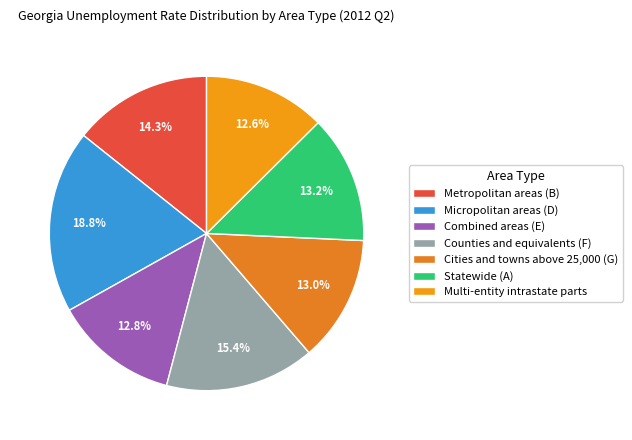

Is Combined areas (E) the majority of the pie?

No